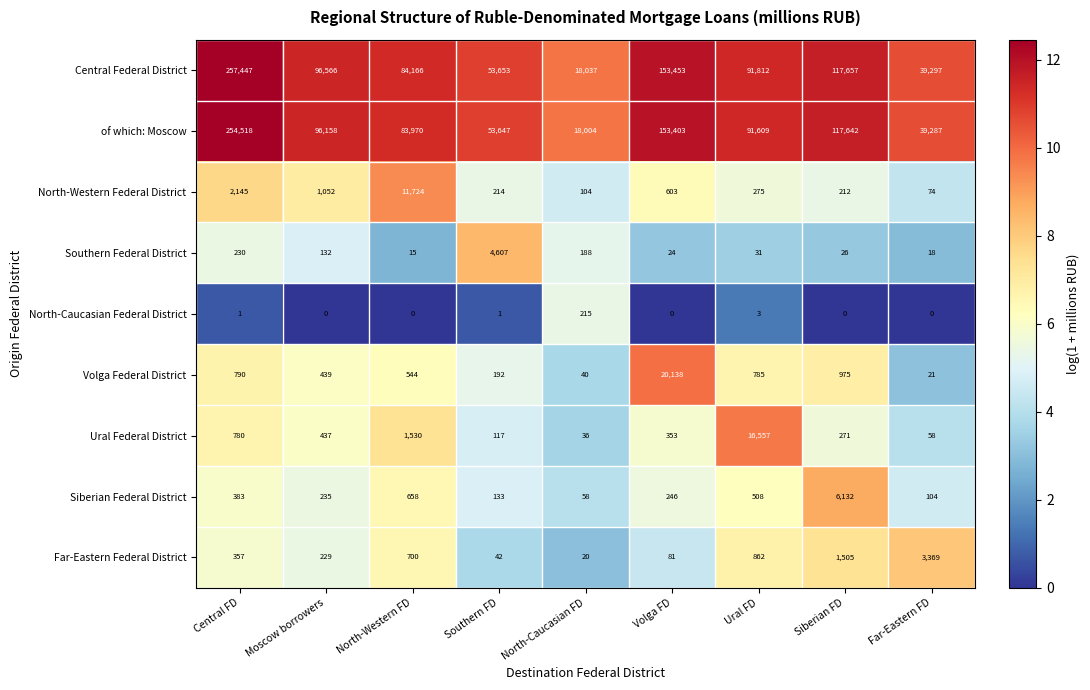

True or false: Southern Federal District has a value of 5 at Volga FD.

False